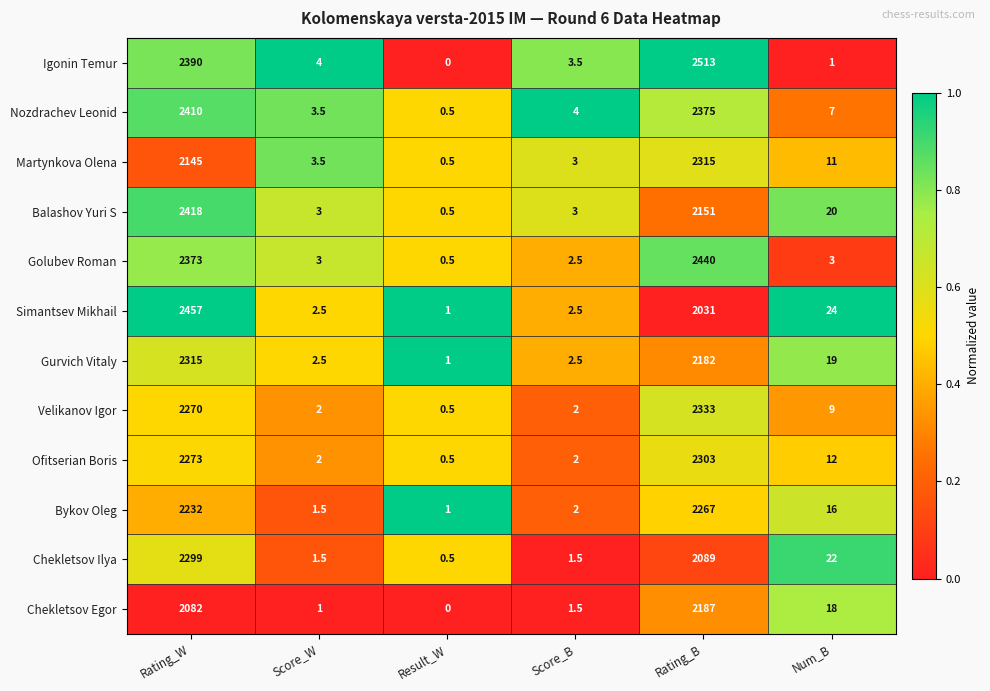

Which category has the lowest value across all series?

Result_W